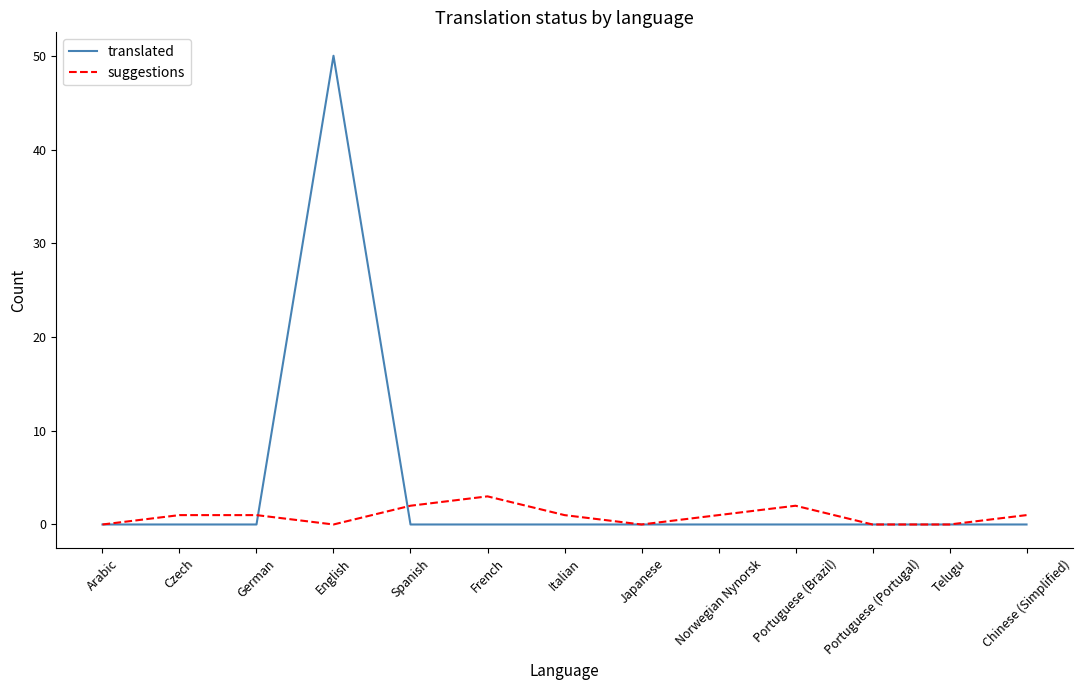

How many distinct data groups are displayed?

2